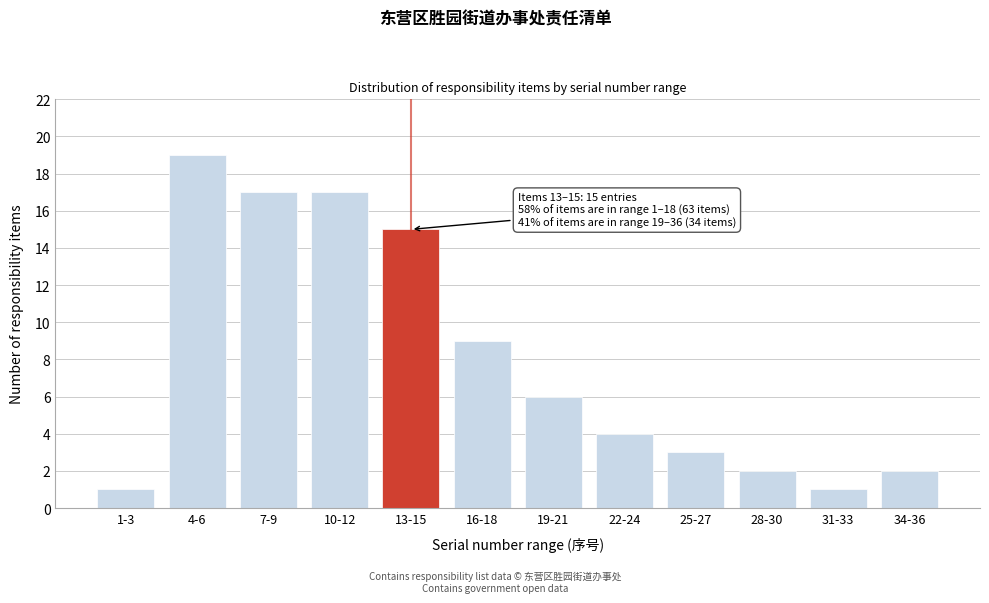

Reading left to right, transcribe all the data shown in this chart.

1-3=1	4-6=19	7-9=17	10-12=17	13-15=15	16-18=9	19-21=6	22-24=4	25-27=3	28-30=2	31-33=1	34-36=2